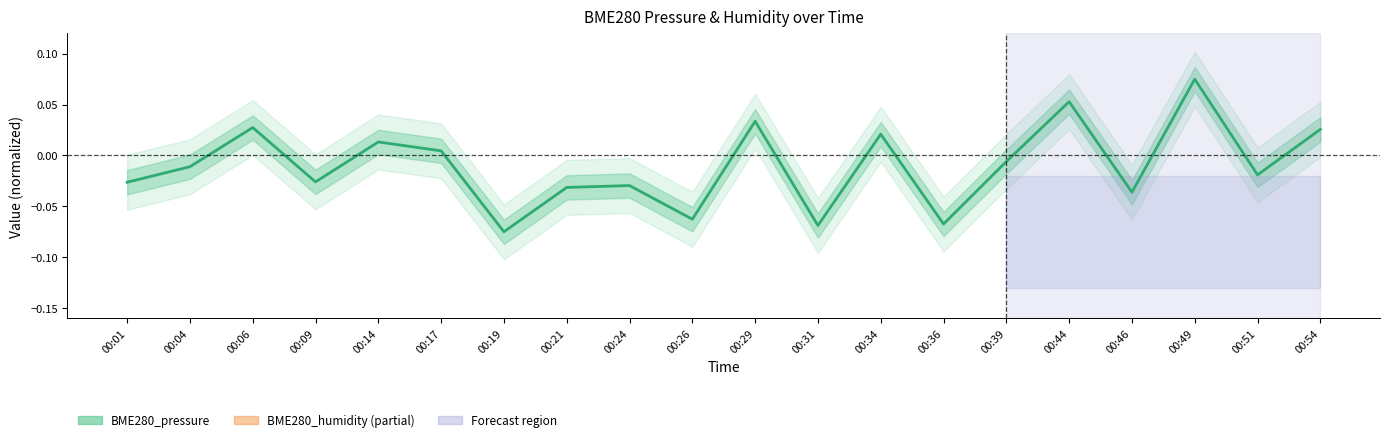

Does the chart display data point markers on the line(s)?

No